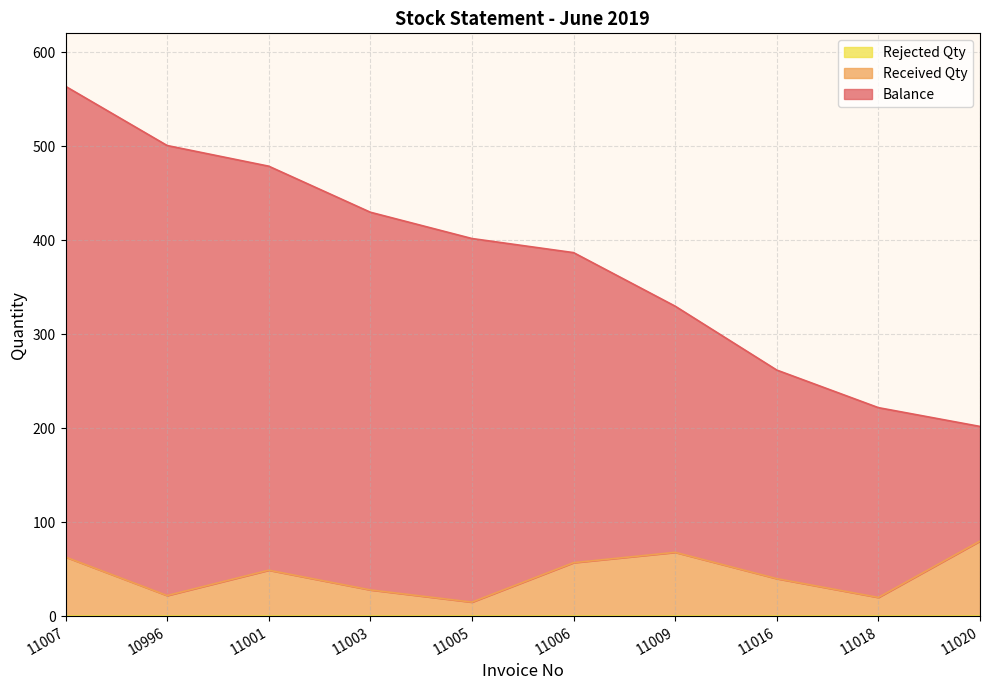

Rank the categories by Balance value from lowest to highest.

11020, 11018, 11016, 11009, 11006, 11005, 11003, 11001, 10996, 11007